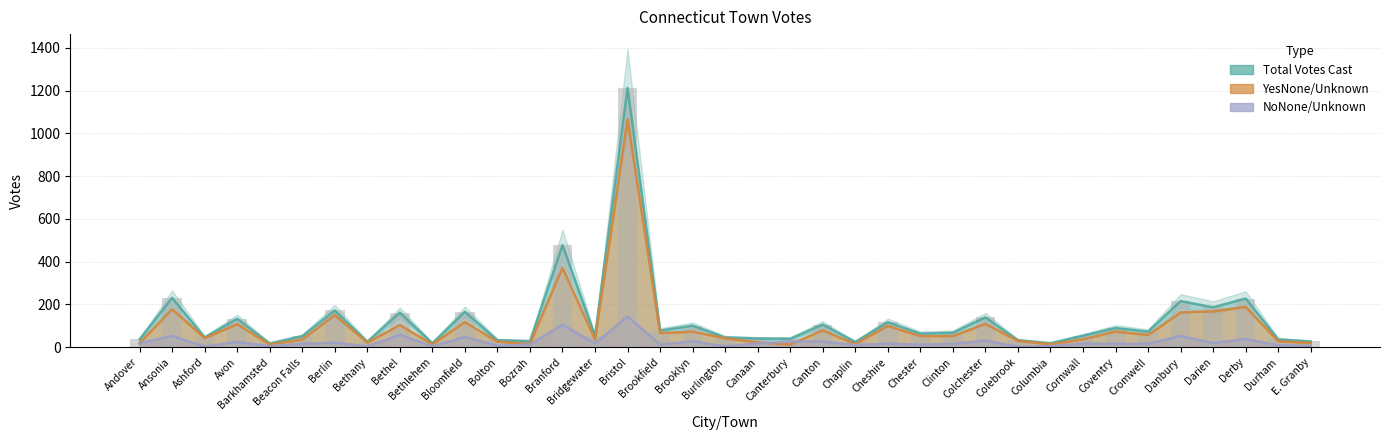

Reading left to right, transcribe all the data shown in this chart.

Total Votes Cast: Andover=37	Ansonia=231	Ashford=46	Avon=133	Barkhamsted=18	Beacon Falls=52	Berlin=172	Bethany=26	Bethel=162	Bethlehem=19	Bloomfield=166	Bolton=33	Bozrah=29	Branford=478	Bridgewater=53	Bristol=1213	Brookfield=78	Brooklyn=101	Burlington=46	Canaan=41	Canterbury=40	Canton=106	Chaplin=25	Cheshire=117	Chester=64	Clinton=68	Colchester=140	Colebrook=33	Columbia=19	Cornwall=54	Coventry=90	Cromwell=73	Danbury=216	Darien=187	Derby=228	Durham=37	E. Granby=27
NoNone/Unknown: Andover=18	Ansonia=53	Ashford=3	Avon=25	Barkhamsted=5	Beacon Falls=16	Berlin=21	Bethany=4	Bethel=58	Bethlehem=5	Bloomfield=48	Bolton=7	Bozrah=13	Branford=106	Bridgewater=17	Bristol=145	Brookfield=12	Brooklyn=28	Burlington=4	Canaan=18	Canterbury=27	Canton=27	Chaplin=10	Cheshire=17	Chester=12	Clinton=16	Colchester=31	Colebrook=3	Columbia=5	Cornwall=17	Coventry=16	Cromwell=16	Danbury=53	Darien=19	Derby=39	Durham=9	E. Granby=7
YesNone/Unknown: Andover=19	Ansonia=178	Ashford=43	Avon=108	Barkhamsted=13	Beacon Falls=36	Berlin=151	Bethany=22	Bethel=104	Bethlehem=14	Bloomfield=118	Bolton=26	Bozrah=16	Branford=372	Bridgewater=36	Bristol=1068	Brookfield=66	Brooklyn=73	Burlington=42	Canaan=23	Canterbury=13	Canton=79	Chaplin=15	Cheshire=100	Chester=52	Clinton=52	Colchester=109	Colebrook=30	Columbia=14	Cornwall=37	Coventry=74	Cromwell=57	Danbury=163	Darien=168	Derby=189	Durham=28	E. Granby=20